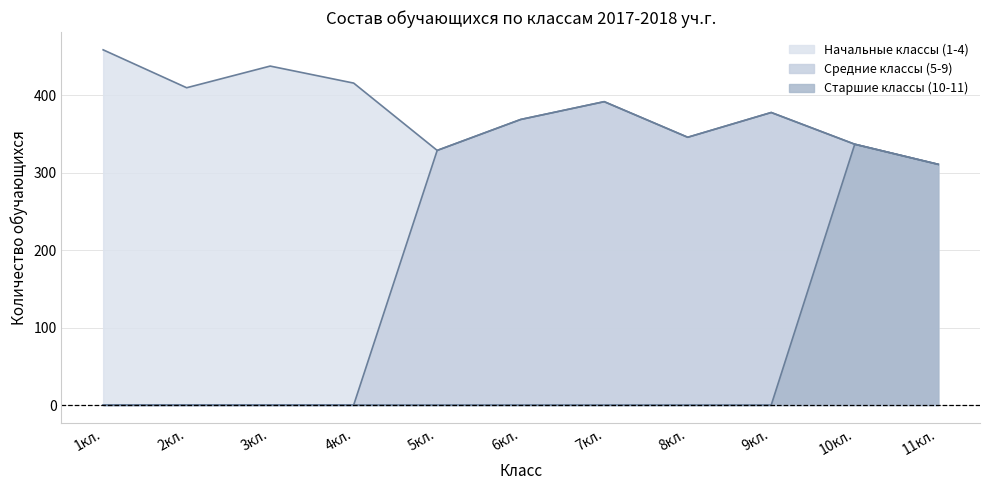

The value of Начальные классы (1-4) at 8кл. is 155. True or false?

False